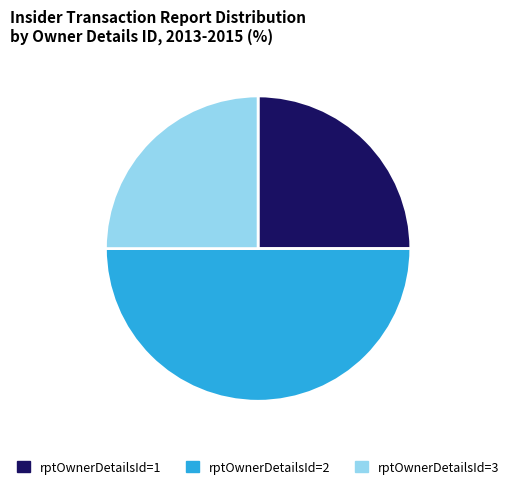

The rptOwnerDetailsId=1 slice represents 25% of the pie. True or false?

True